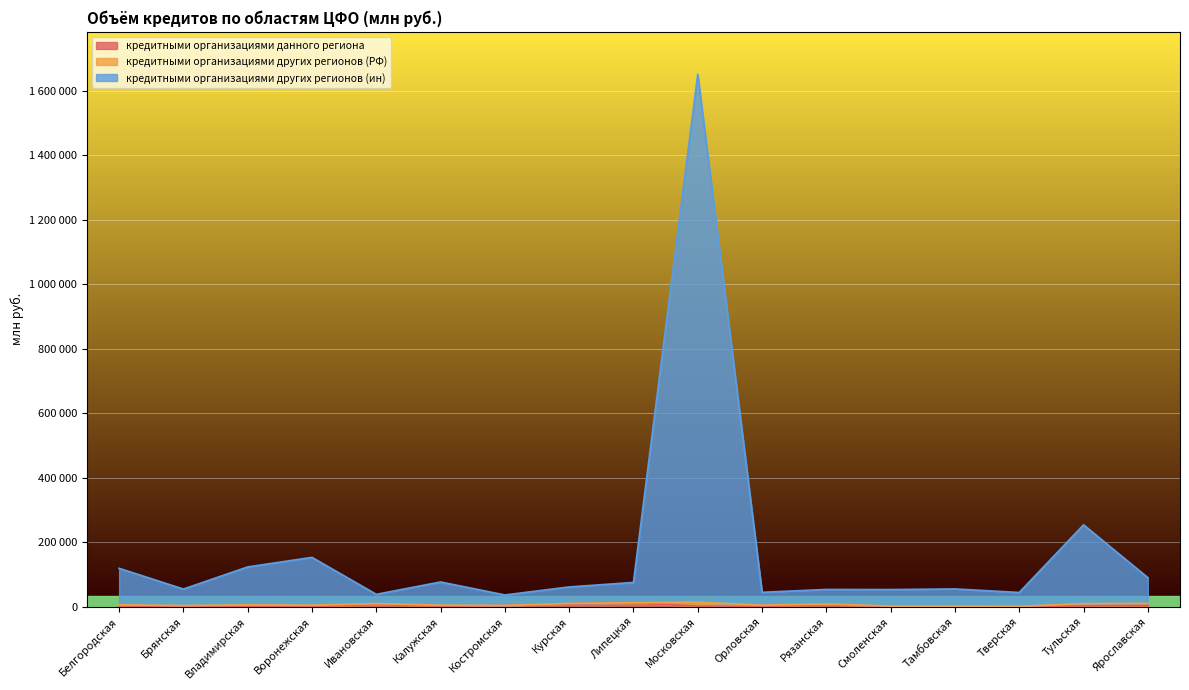

What is the label of the 11th point from the left?

Орловская